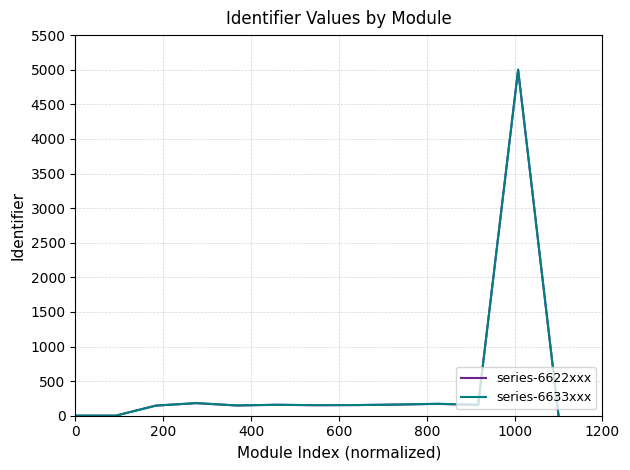

What is the highest value of the series-6622xxx series?

5000